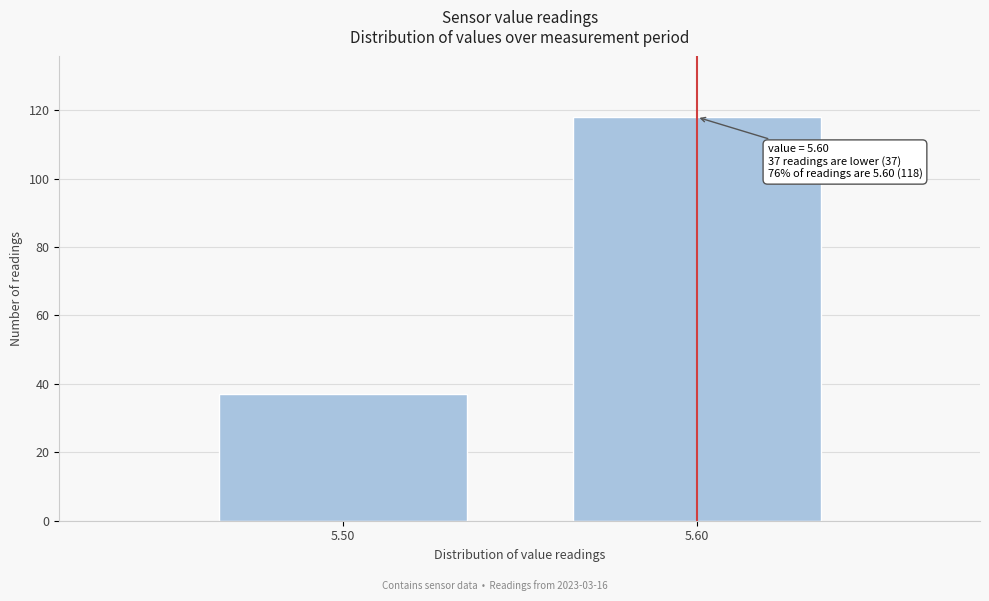

Reading left to right, extract all data points from this chart.

37	118